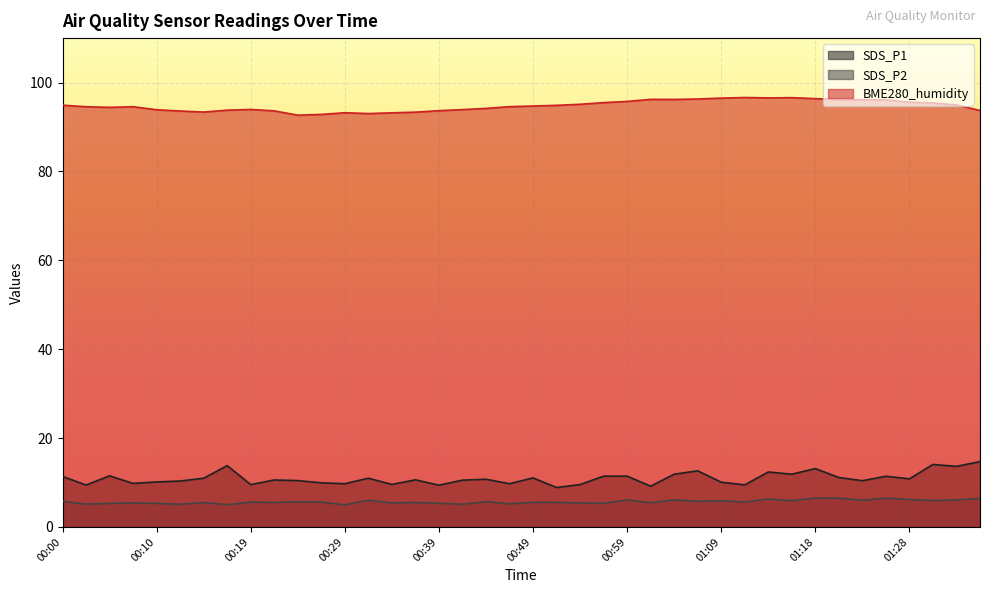

What position from the right is 01:26?

5